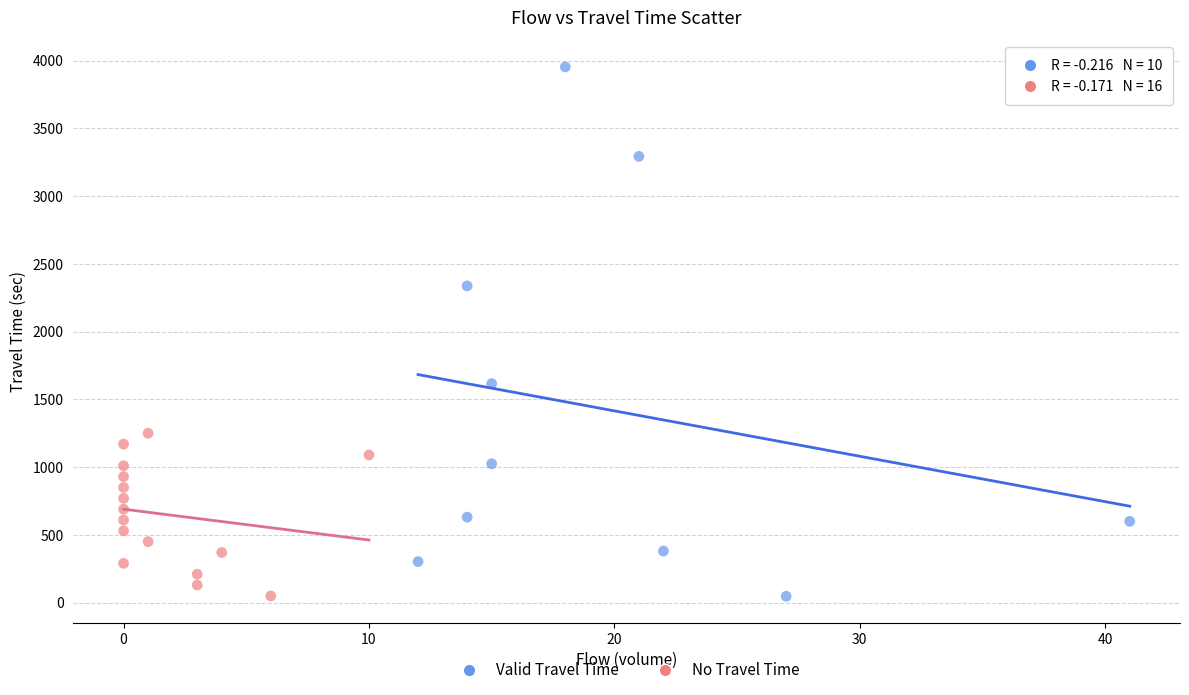

What are all the series names shown in the legend?

Valid Travel Time, No Travel Time